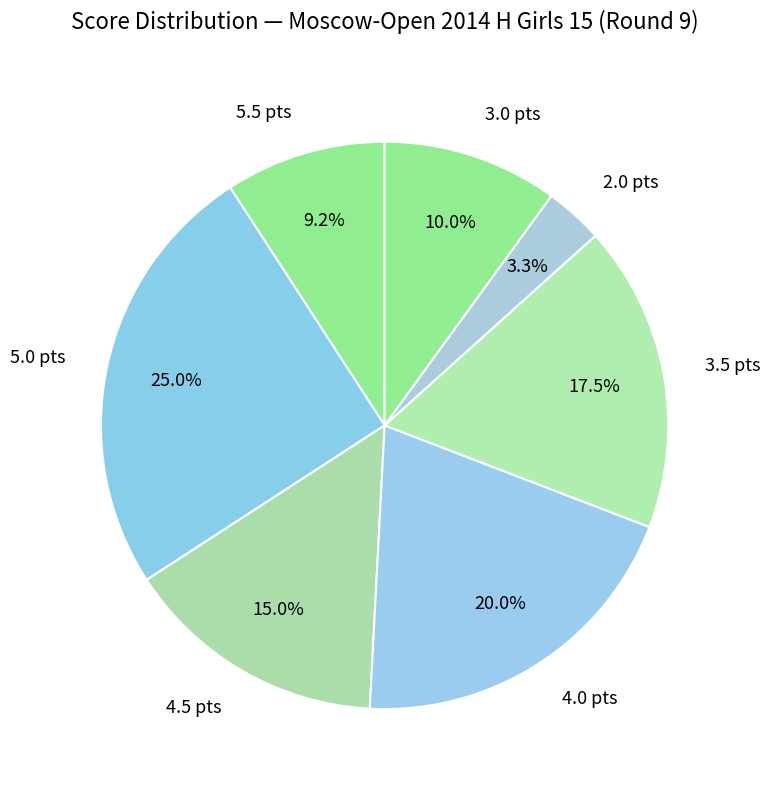

Is Borisova Ekaterina the majority of the pie?

No